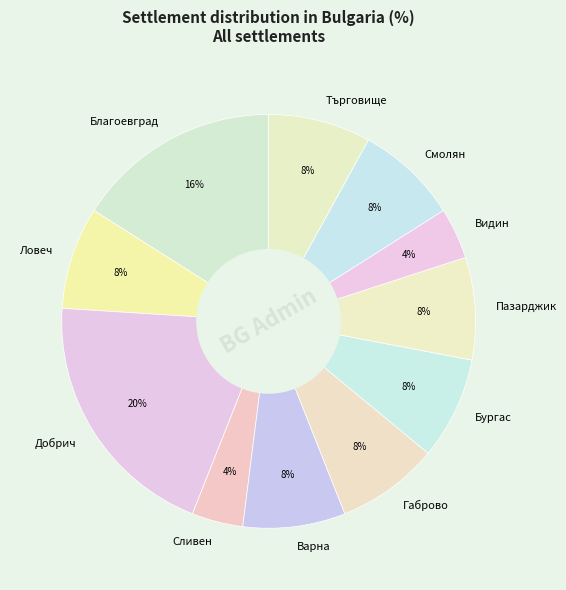

How many slices are in this pie chart?

11